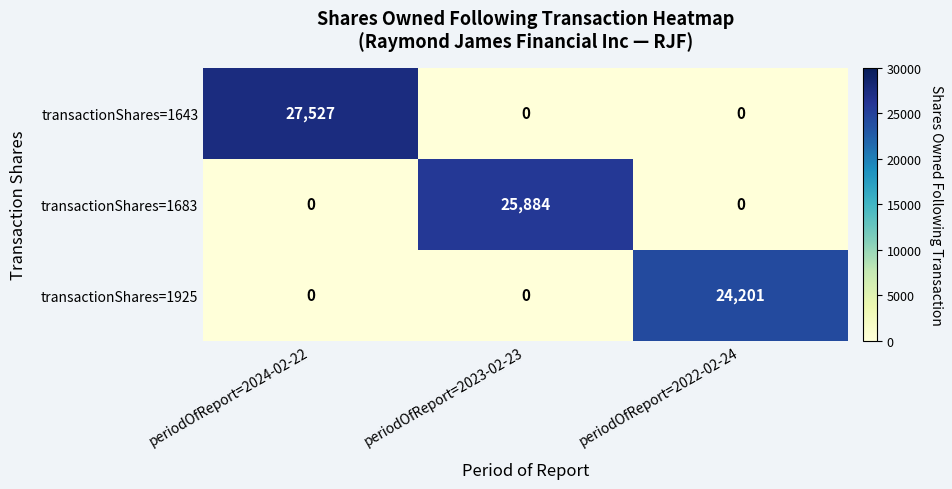

What is the maximum value shown in the chart?

27527